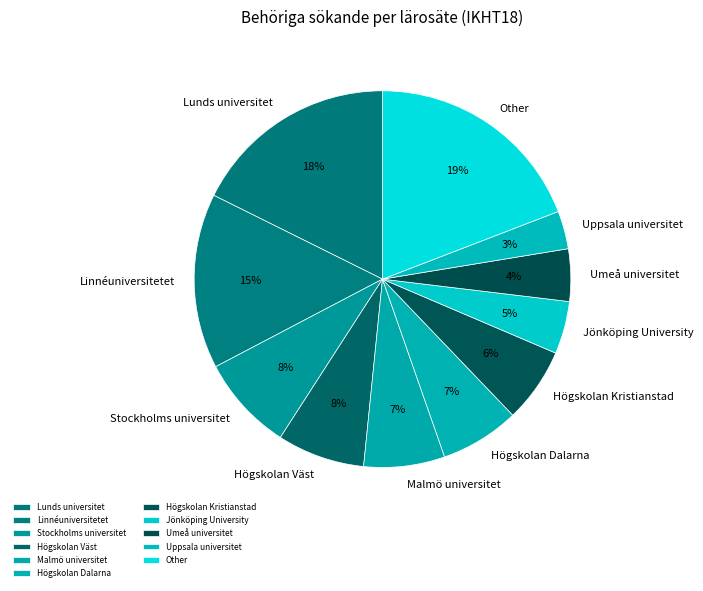

Do Malmö universitet and Jönköping University together represent more than half of the pie?

No